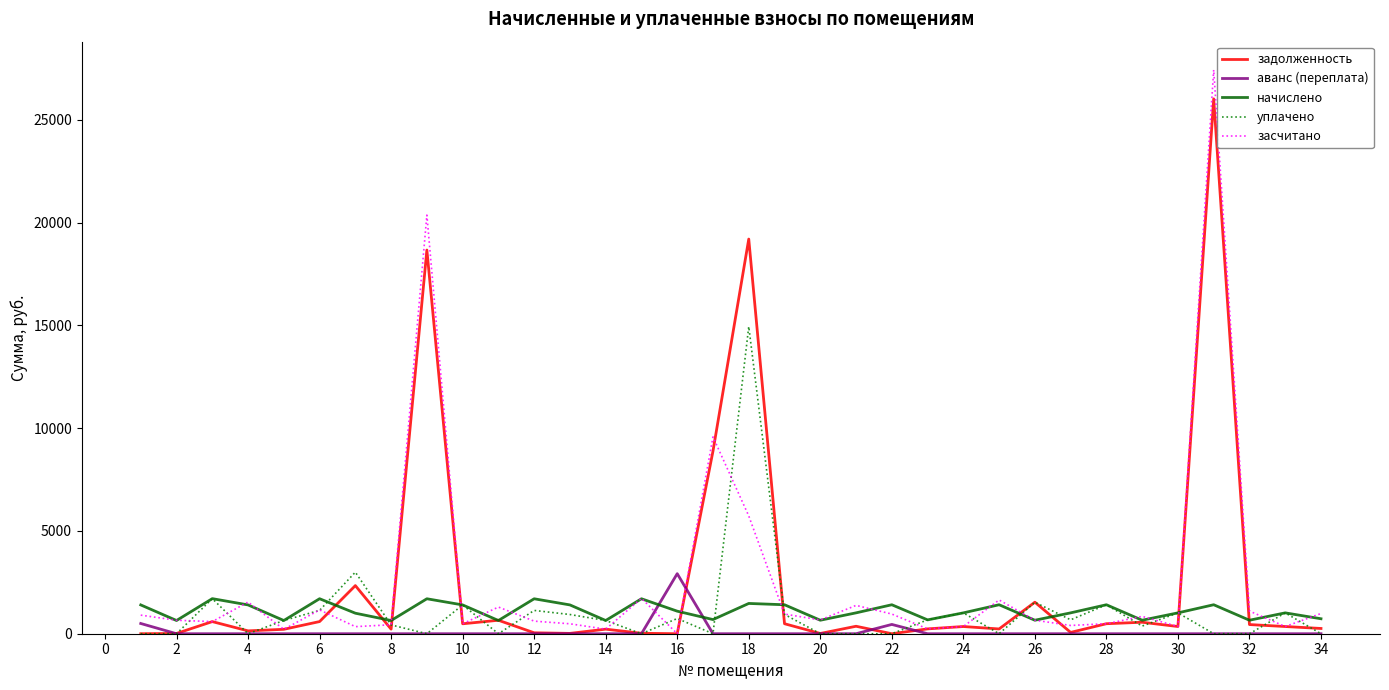

Which series has the largest range (max minus min)?

засчитано